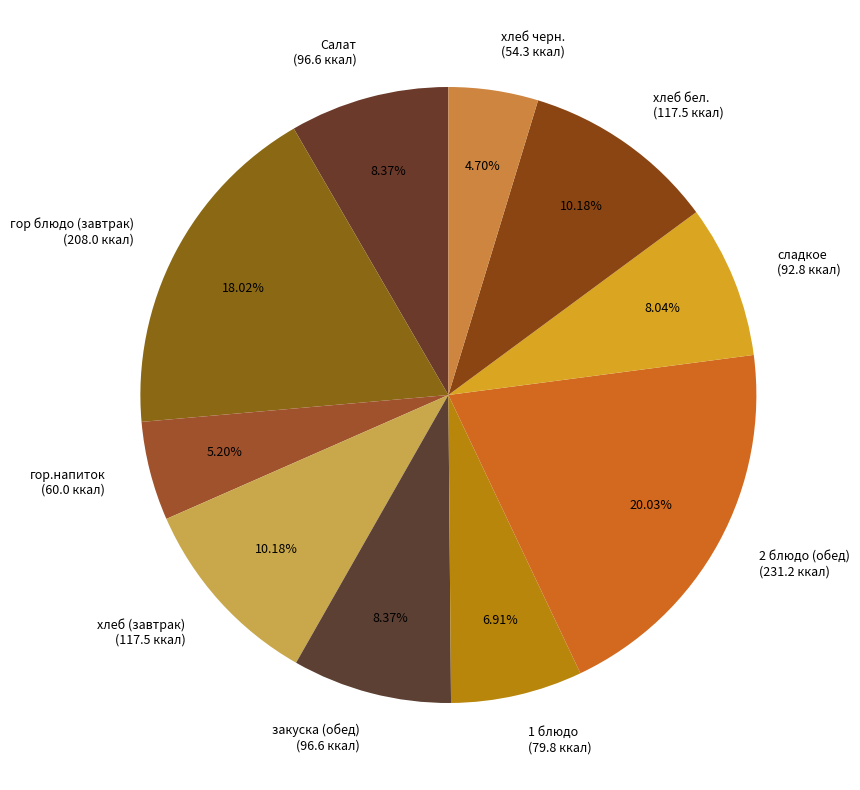

How many slices are in this pie chart?

10